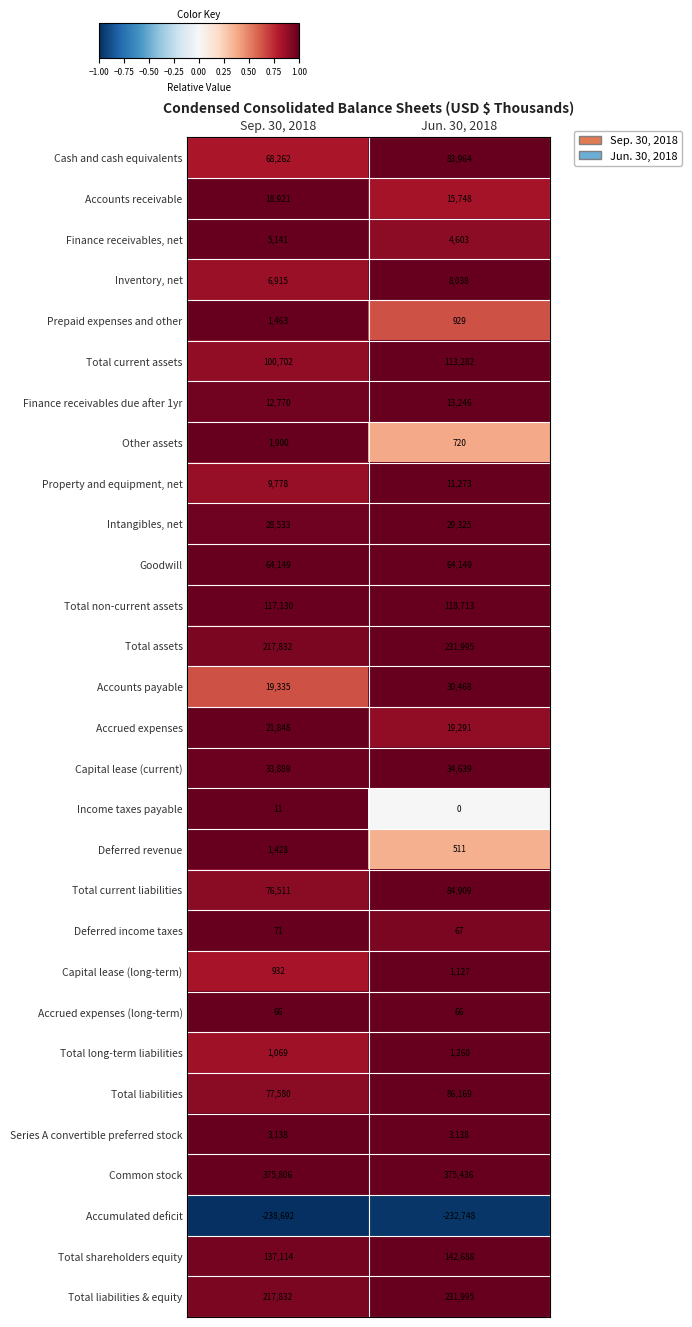

How many distinct data groups are displayed?

29